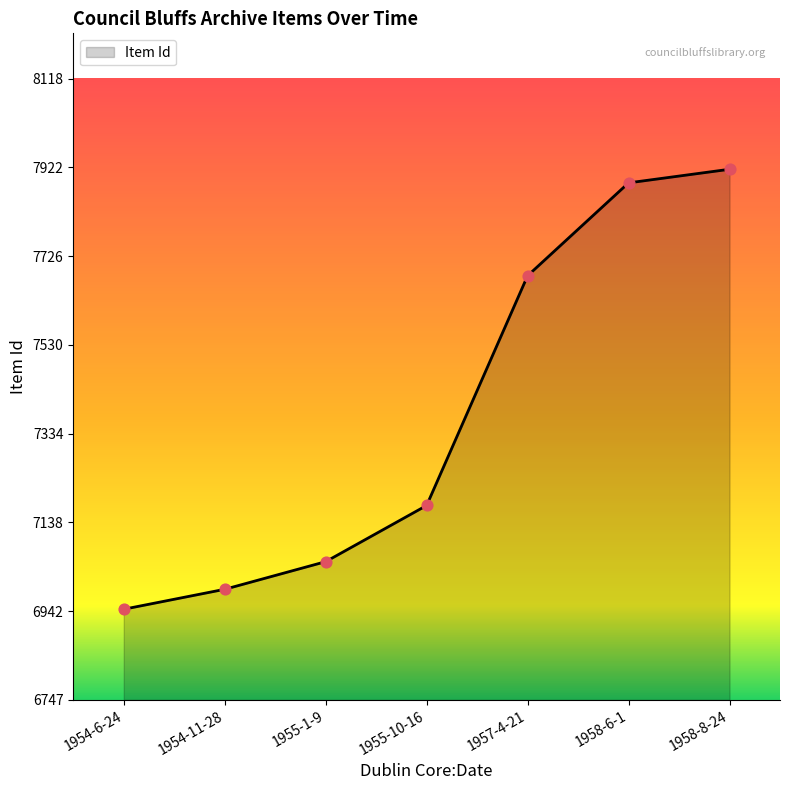

What is the change in value from 1955-1-9 to 1958-8-24?

+866